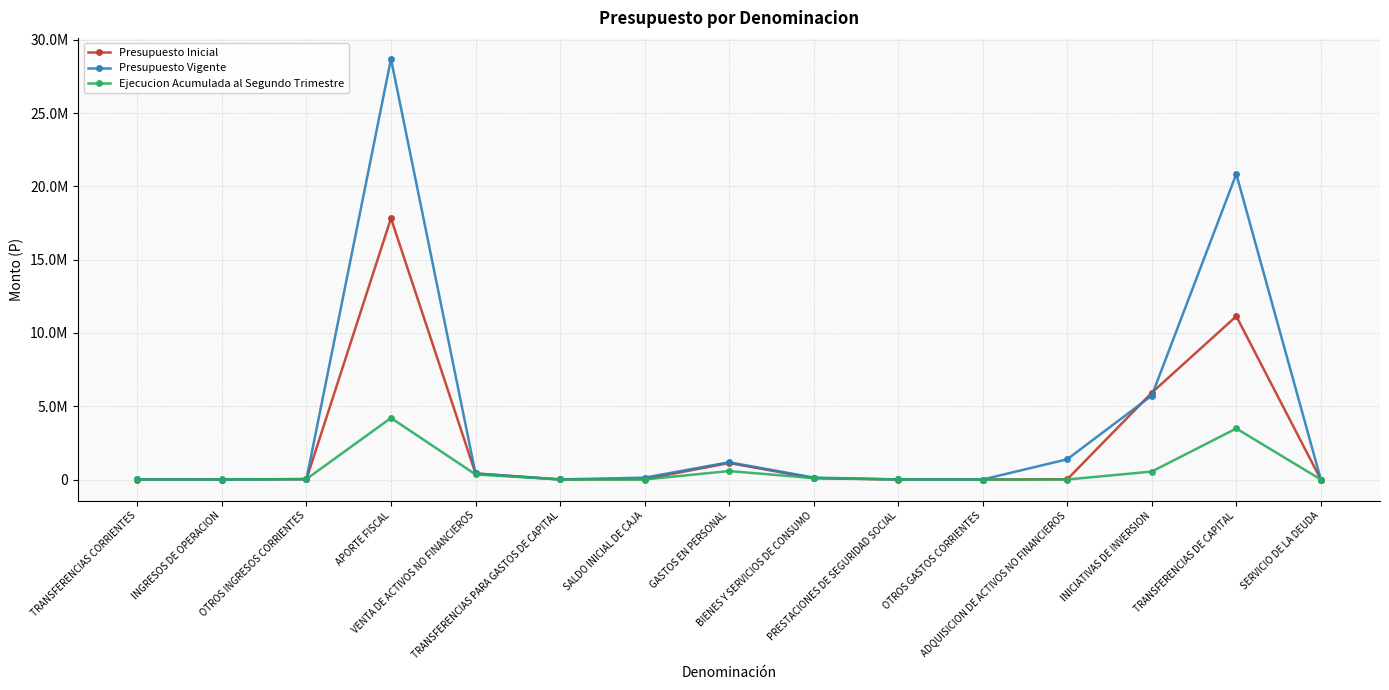

Reading left to right, list all the values displayed in this chart.

Presupuesto Inicial: 0	22	25710	17820012	411124	6334	23000	1126556	88176	0	10	14304	5917822	11138334	1000
Presupuesto Vigente: 2471	22	25710	28690537	411124	6334	126461	1178021	133205	5560	10	1381803	5723329	20839731	1000
Ejecucion Acumulada al Segundo Trimestre: 2471	1599	32503	4198976	347187	4001	0	578078	94921	5560	0	554	544053	3481336	0